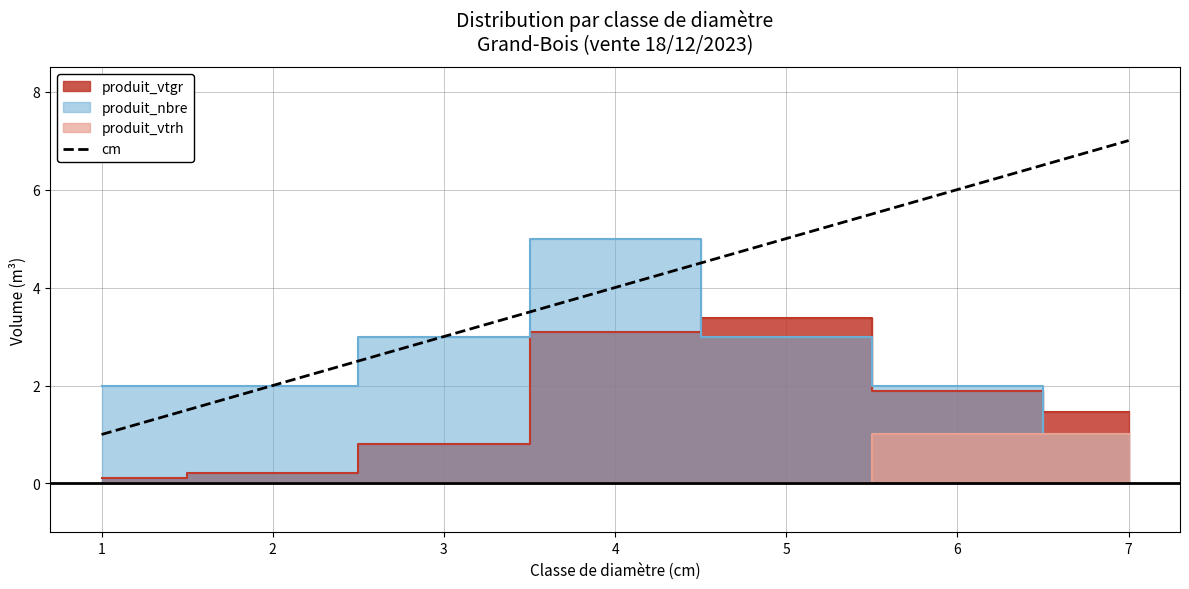

True or false: cm has a value of 4 at 4.

True